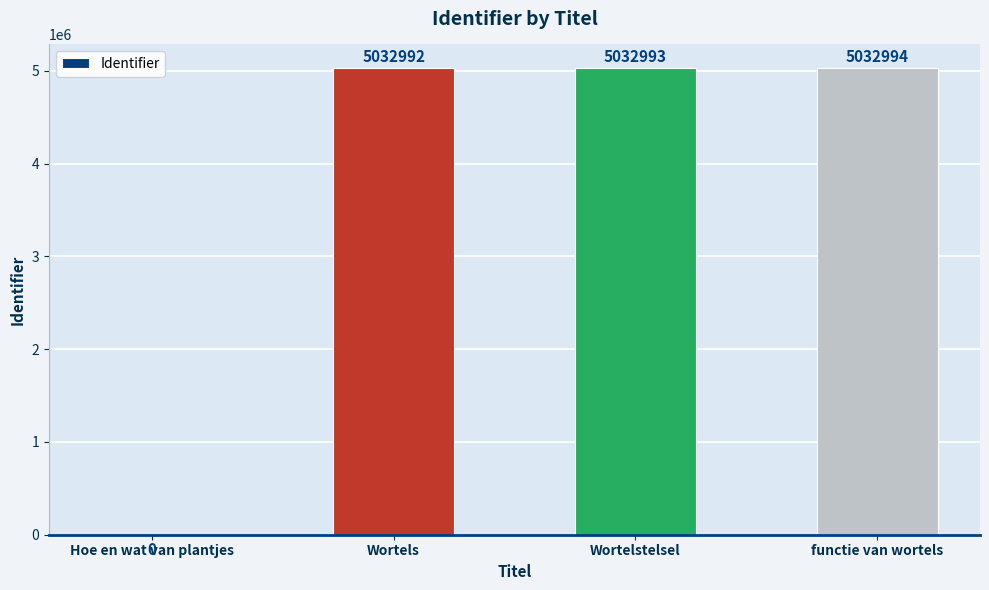

True or false: the data shows 2516265 at functie van wortels.

False